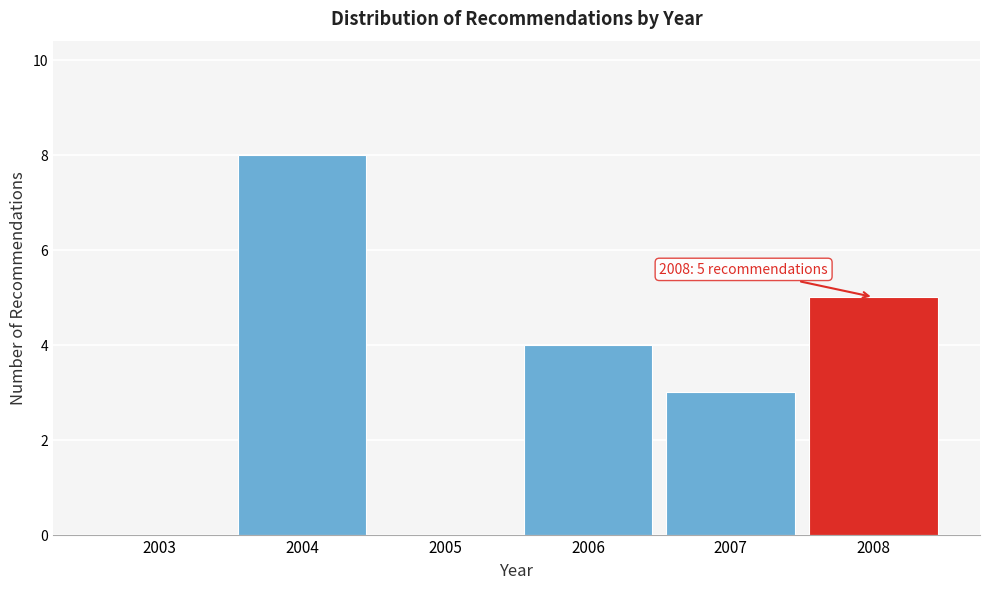

Reading left to right, extract all data points from this chart.

2003=0	2004=8	2005=0	2006=4	2007=3	2008=5